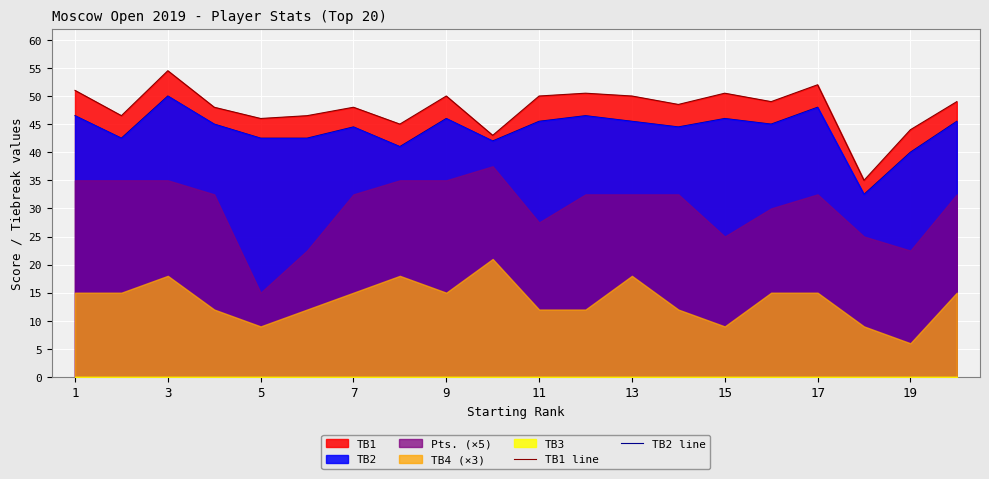

The TB2 line series shows 50.0 at 3. True or false?

True